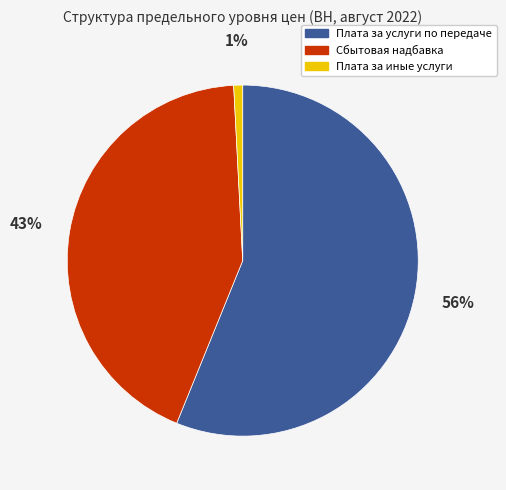

Between Плата за иные услуги and Сбытовая надбавка, which is larger?

Сбытовая надбавка